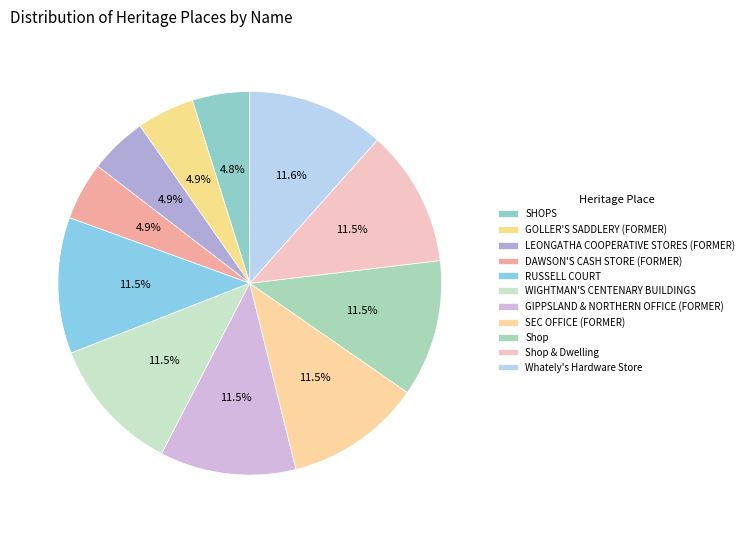

What portion of the pie excludes SEC OFFICE (FORMER)?

88.5%